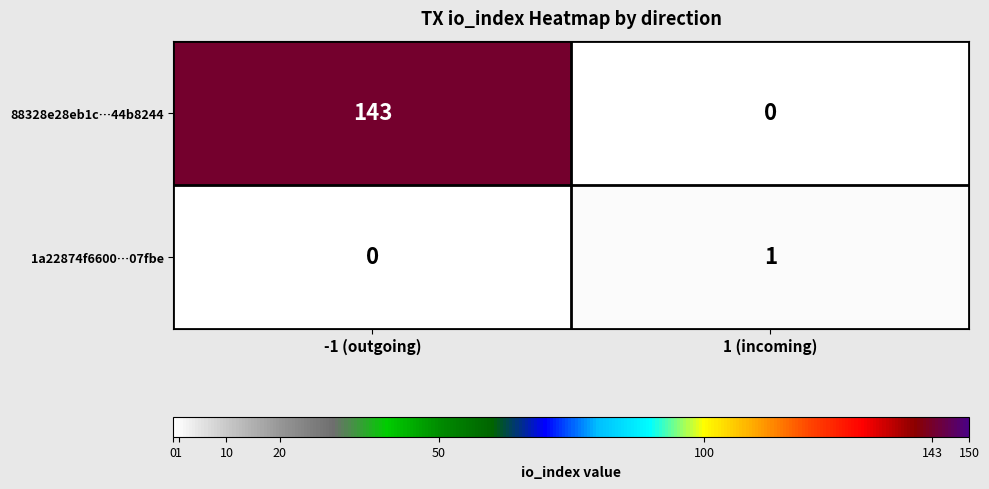

Count the number of data series in this chart.

2